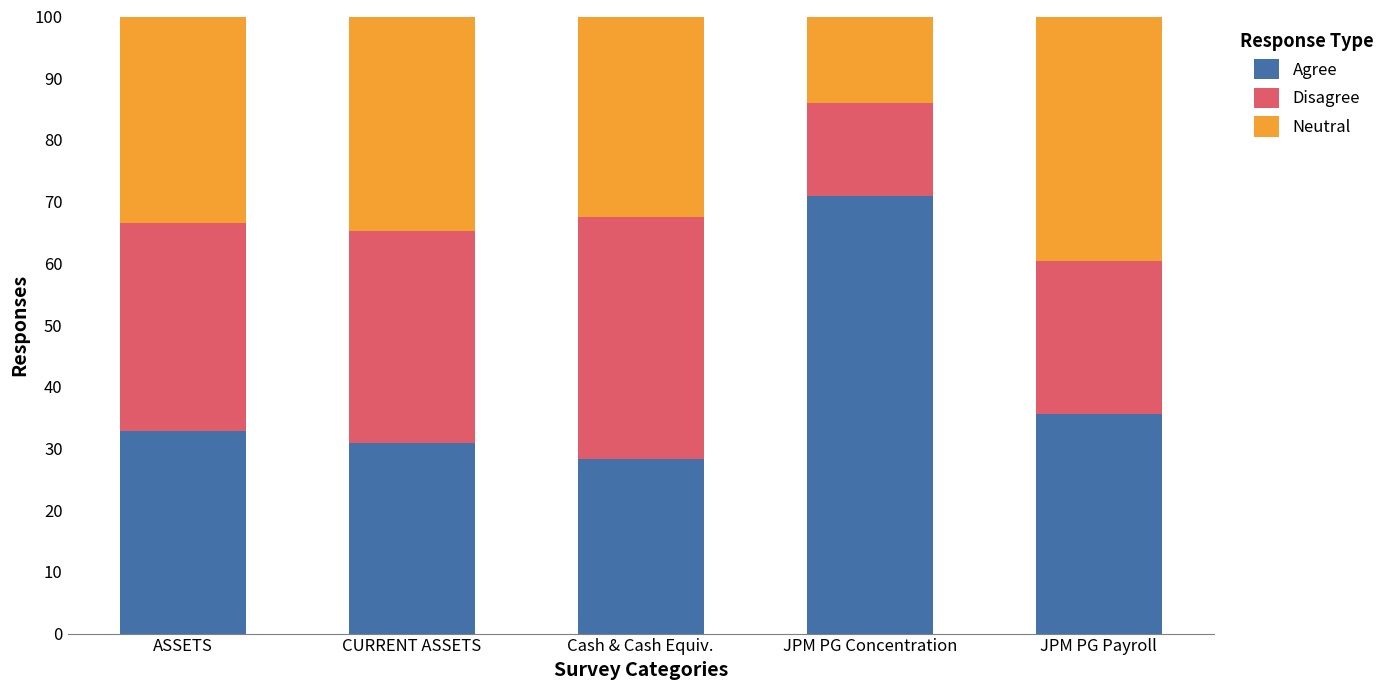

What is the difference between the maximum and minimum values in the Agree series?

42.7